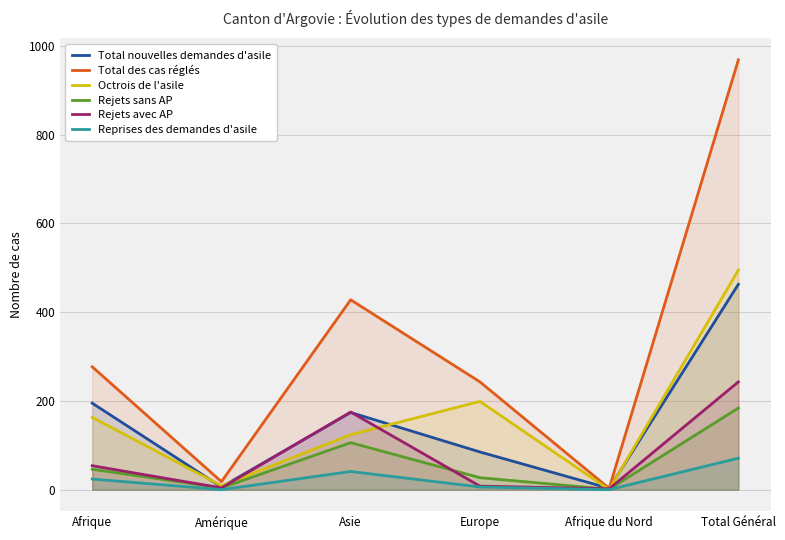

Which has a higher value, Total Général or Afrique?

Total Général